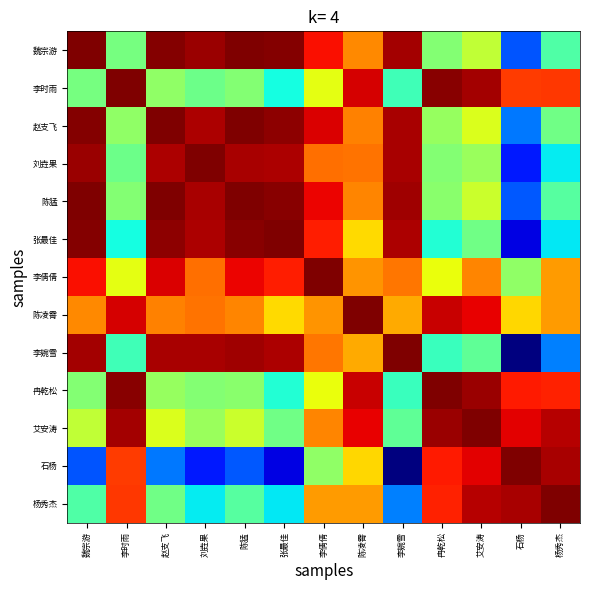

Reading right to left, transcribe all the data shown in this chart.

魏宗游: 杨秀杰=0.4	石杨=0.2	艾安涛=0.6	冉乾松=0.5	李婉雪=1.0	陈凌霄=0.8	李倩倩=0.9	张最佳=1.0	陈猛=1.0	刘垚果=1.0	赵支飞=1.0	李时雨=0.5	魏宗游=1.0
李时雨: 杨秀杰=0.8	石杨=0.8	艾安涛=1.0	冉乾松=1.0	李婉雪=0.4	陈凌霄=0.9	李倩倩=0.6	张最佳=0.4	陈猛=0.5	刘垚果=0.5	赵支飞=0.5	李时雨=1.0	魏宗游=0.5
赵支飞: 杨秀杰=0.5	石杨=0.2	艾安涛=0.6	冉乾松=0.5	李婉雪=1.0	陈凌霄=0.8	李倩倩=0.9	张最佳=1.0	陈猛=1.0	刘垚果=1.0	赵支飞=1.0	李时雨=0.5	魏宗游=1.0
刘垚果: 杨秀杰=0.4	石杨=0.1	艾安涛=0.5	冉乾松=0.5	李婉雪=1.0	陈凌霄=0.8	李倩倩=0.8	张最佳=1.0	陈猛=1.0	刘垚果=1.0	赵支飞=1.0	李时雨=0.5	魏宗游=1.0
陈猛: 杨秀杰=0.5	石杨=0.2	艾安涛=0.6	冉乾松=0.5	李婉雪=1.0	陈凌霄=0.8	李倩倩=0.9	张最佳=1.0	陈猛=1.0	刘垚果=1.0	赵支飞=1.0	李时雨=0.5	魏宗游=1.0
张最佳: 杨秀杰=0.4	石杨=0.1	艾安涛=0.5	冉乾松=0.4	李婉雪=1.0	陈凌霄=0.7	李倩倩=0.9	张最佳=1.0	陈猛=1.0	刘垚果=1.0	赵支飞=1.0	李时雨=0.4	魏宗游=1.0
李倩倩: 杨秀杰=0.7	石杨=0.5	艾安涛=0.8	冉乾松=0.6	李婉雪=0.8	陈凌霄=0.8	李倩倩=1.0	张最佳=0.9	陈猛=0.9	刘垚果=0.8	赵支飞=0.9	李时雨=0.6	魏宗游=0.9
陈凌霄: 杨秀杰=0.7	石杨=0.7	艾安涛=0.9	冉乾松=0.9	李婉雪=0.7	陈凌霄=1.0	李倩倩=0.8	张最佳=0.7	陈猛=0.8	刘垚果=0.8	赵支飞=0.8	李时雨=0.9	魏宗游=0.8
李婉雪: 杨秀杰=0.3	石杨=0.0	艾安涛=0.5	冉乾松=0.4	李婉雪=1.0	陈凌霄=0.7	李倩倩=0.8	张最佳=1.0	陈猛=1.0	刘垚果=1.0	赵支飞=1.0	李时雨=0.4	魏宗游=1.0
冉乾松: 杨秀杰=0.9	石杨=0.9	艾安涛=1.0	冉乾松=1.0	李婉雪=0.4	陈凌霄=0.9	李倩倩=0.6	张最佳=0.4	陈猛=0.5	刘垚果=0.5	赵支飞=0.5	李时雨=1.0	魏宗游=0.5
艾安涛: 杨秀杰=0.9	石杨=0.9	艾安涛=1.0	冉乾松=1.0	李婉雪=0.5	陈凌霄=0.9	李倩倩=0.8	张最佳=0.5	陈猛=0.6	刘垚果=0.5	赵支飞=0.6	李时雨=1.0	魏宗游=0.6
石杨: 杨秀杰=1.0	石杨=1.0	艾安涛=0.9	冉乾松=0.9	李婉雪=0.0	陈凌霄=0.7	李倩倩=0.5	张最佳=0.1	陈猛=0.2	刘垚果=0.1	赵支飞=0.2	李时雨=0.8	魏宗游=0.2
杨秀杰: 杨秀杰=1.0	石杨=1.0	艾安涛=0.9	冉乾松=0.9	李婉雪=0.3	陈凌霄=0.7	李倩倩=0.7	张最佳=0.4	陈猛=0.5	刘垚果=0.4	赵支飞=0.5	李时雨=0.8	魏宗游=0.4